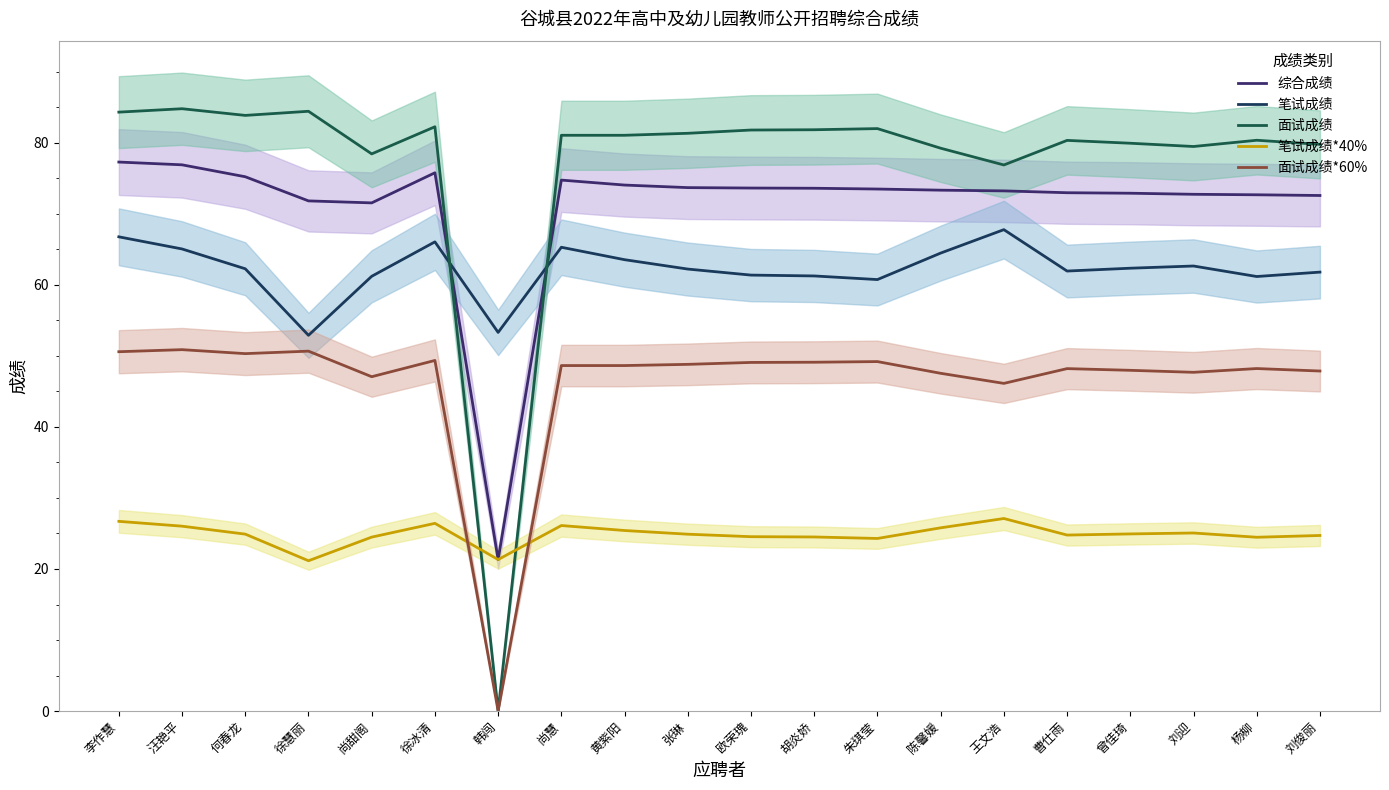

Does the chart have visible grid lines?

No